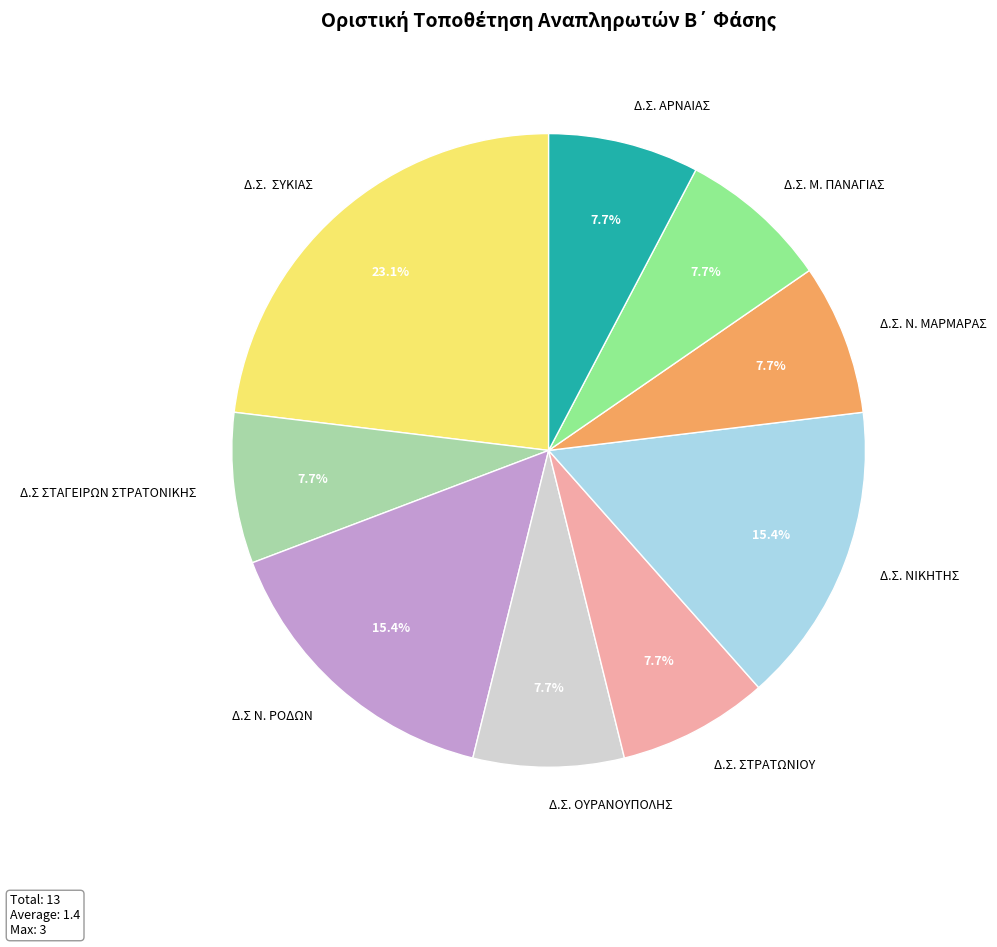

To the nearest percent, what is the difference between the largest and smallest slice percentages?

15%